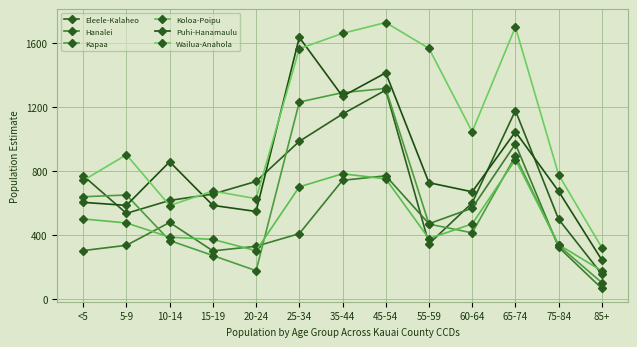

Is it true that Puhi-Hanamaulu equals 586 at 15-19?

True